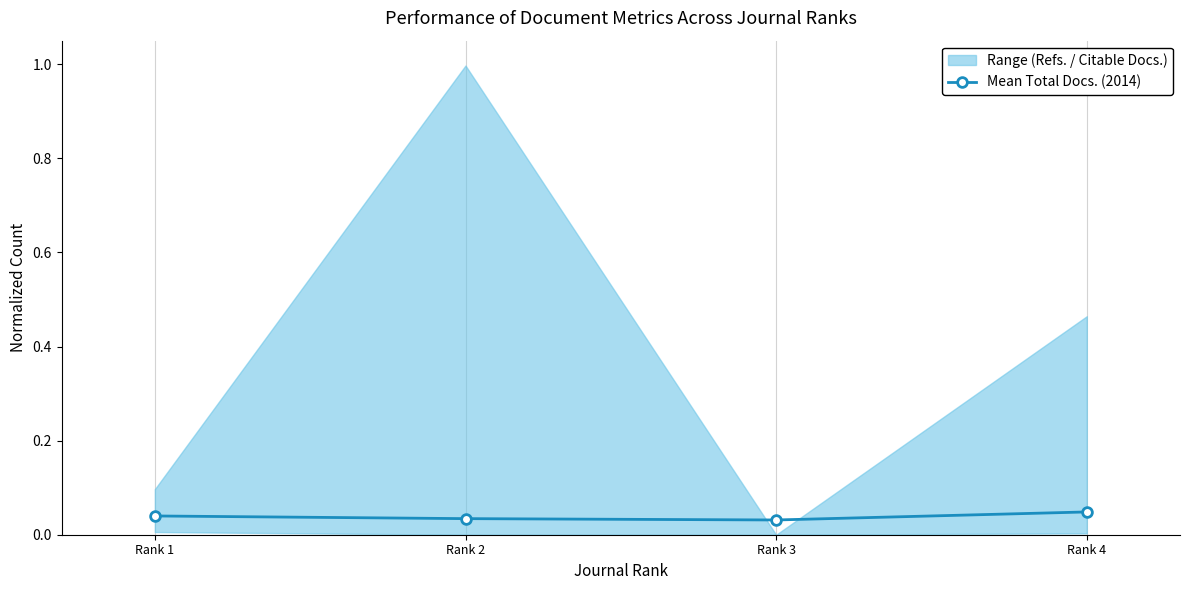

In Mean Total Docs. (2014), how many points are lower than both neighbors (excluding endpoints)?

1